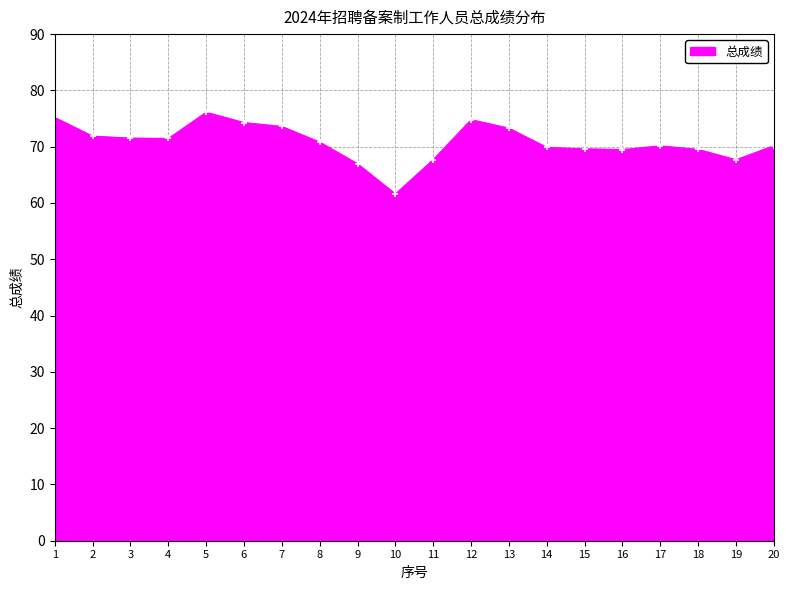

What is the value of the 3rd point from the left?

71.5